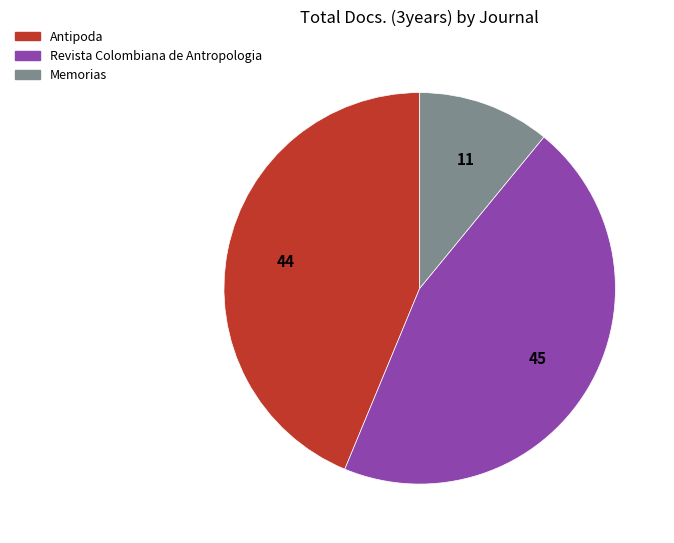

Is there a majority slice in this chart?

No